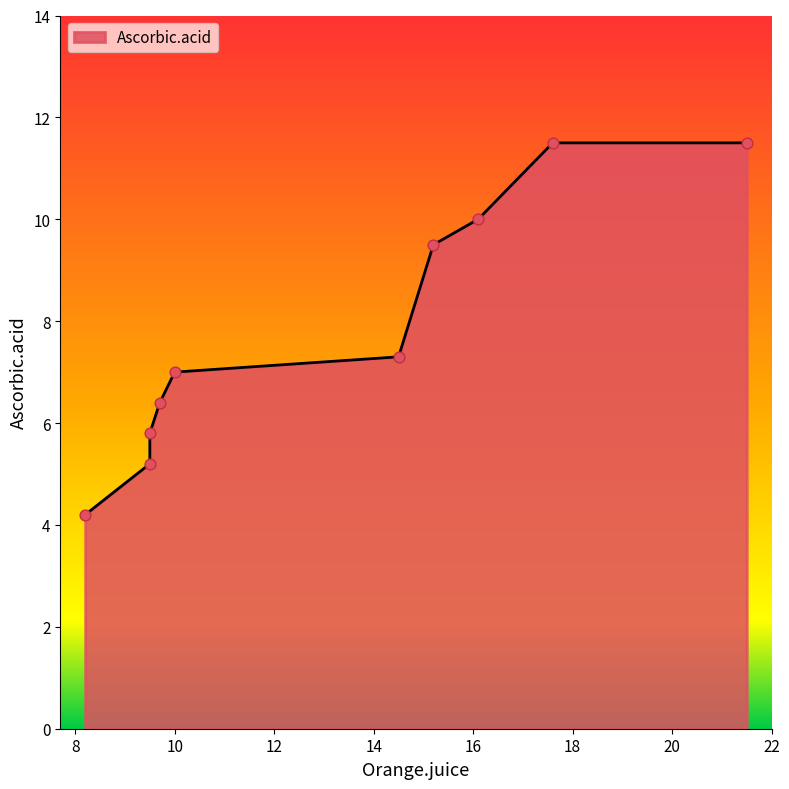

Approximately how many times larger is the value at 14.5 compared to 8.2?

1.7